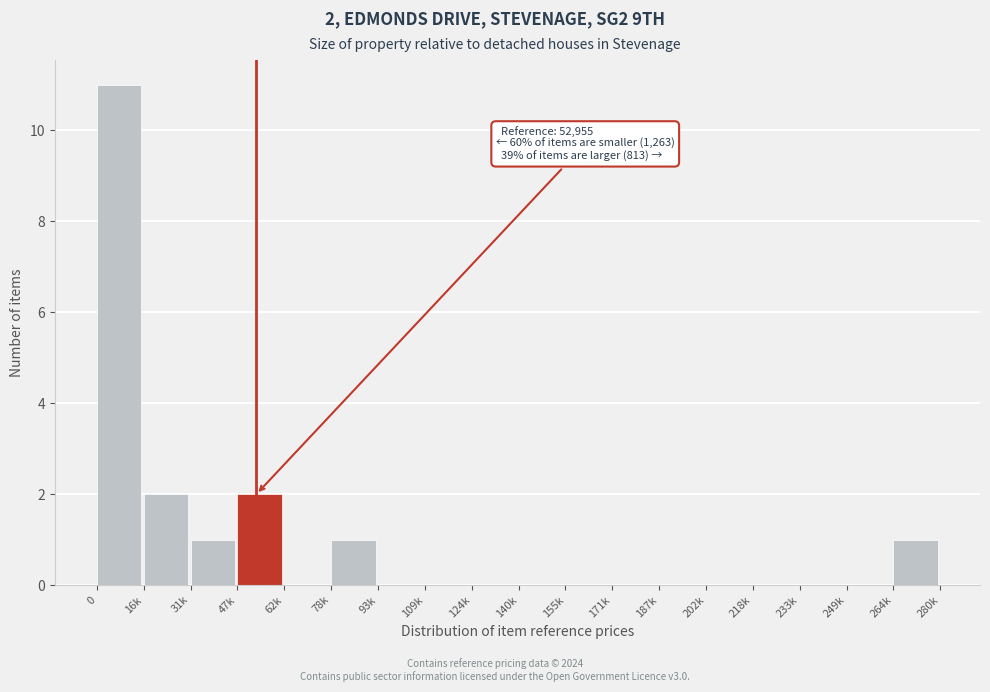

Reading right to left, transcribe all the data shown in this chart.

264k=1	249k=0	233k=0	218k=0	202k=0	187k=0	171k=0	155k=0	140k=0	124k=0	109k=0	93k=0	78k=1	62k=0	47k=2	31k=1	16k=2	0=11